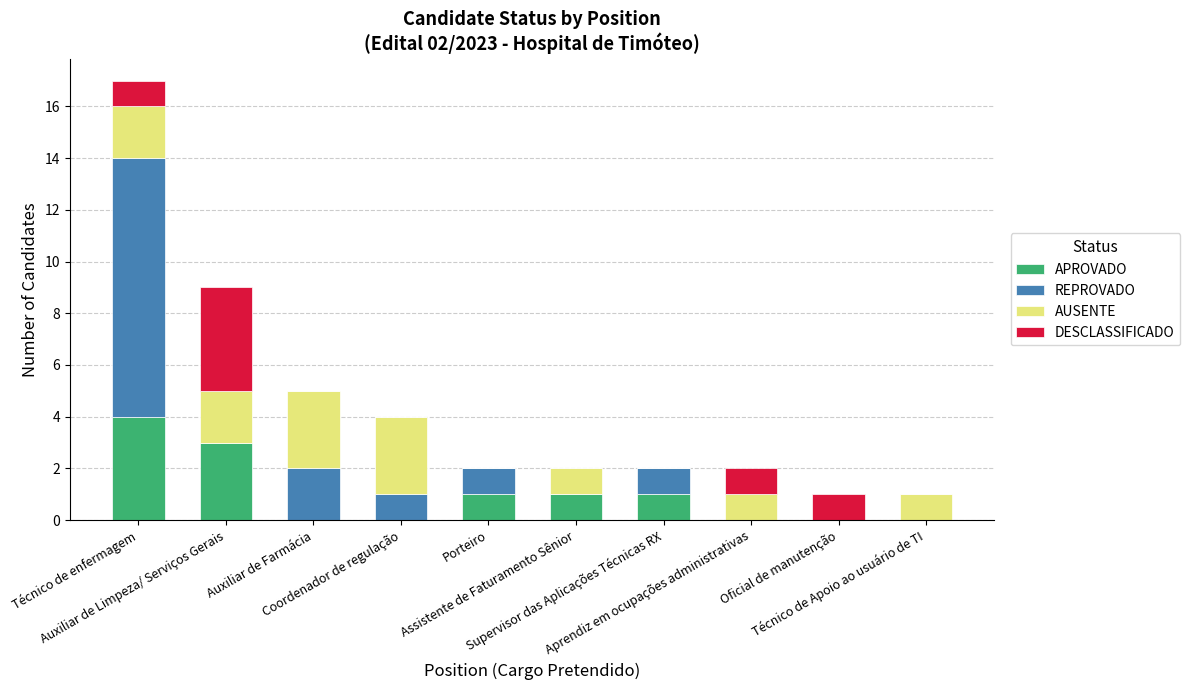

What is the maximum value for APROVADO?

4